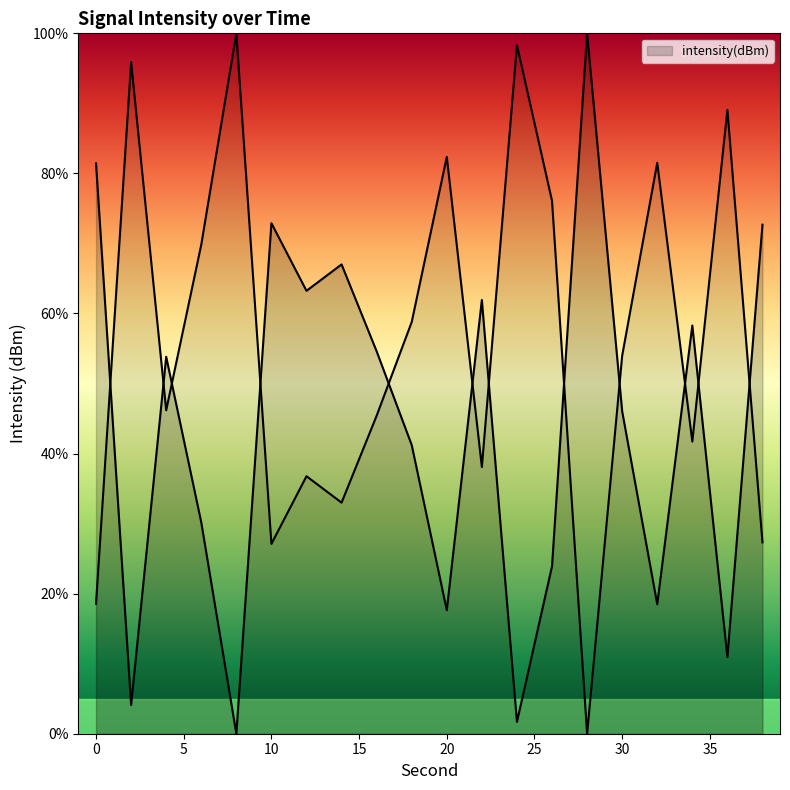

The value at 26 is 23.9. True or false?

True